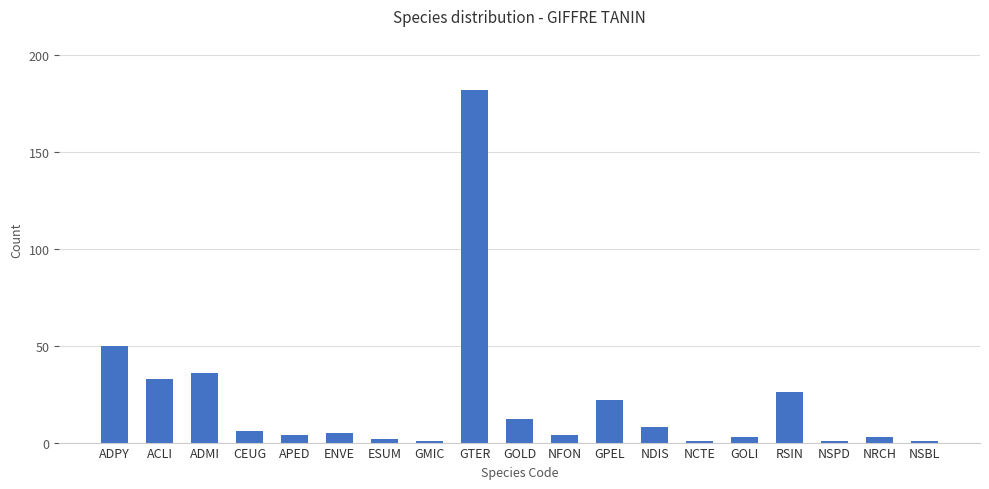

What is the label of the 1st bar from the right?

NSBL